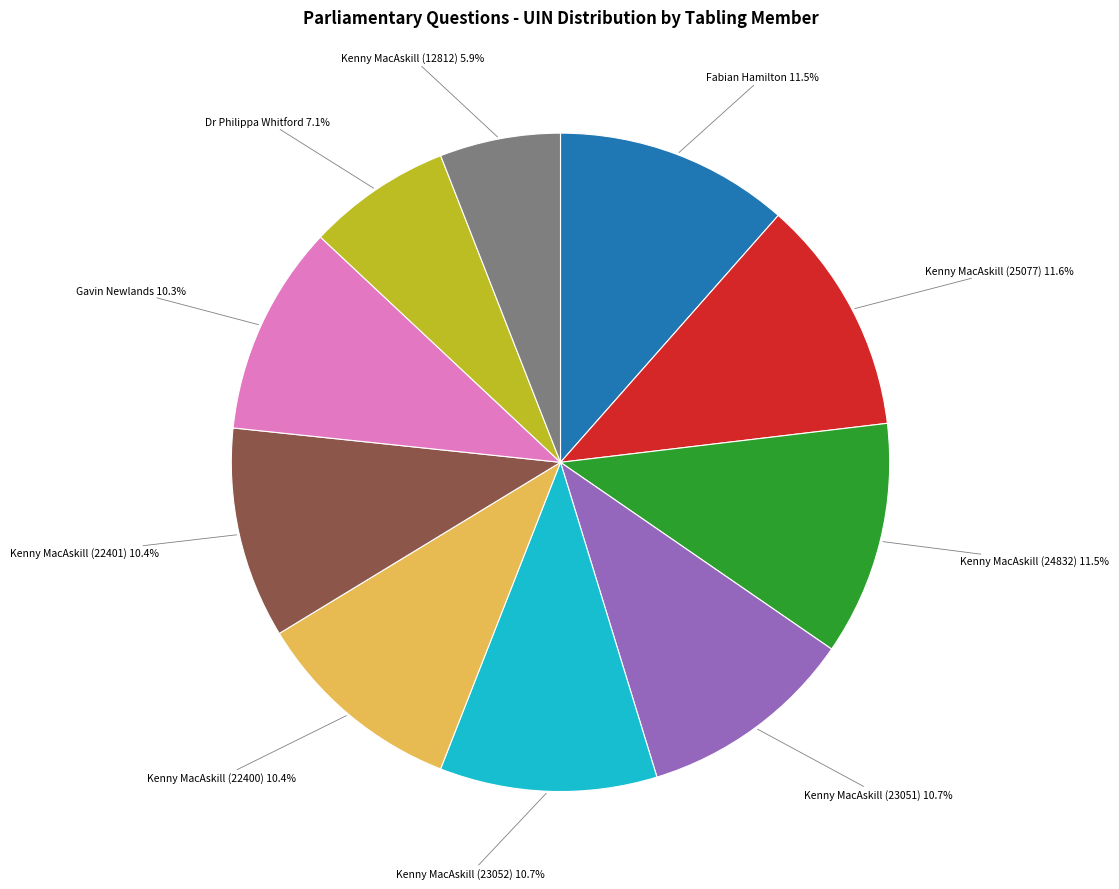

Combined, what portion of the pie is Dr Philippa Whitford and Gavin Newlands?

17.4%